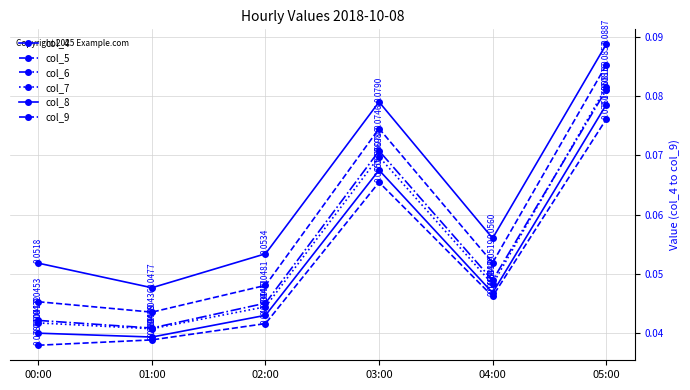

What is the label of the 4th point from the left?

03:00